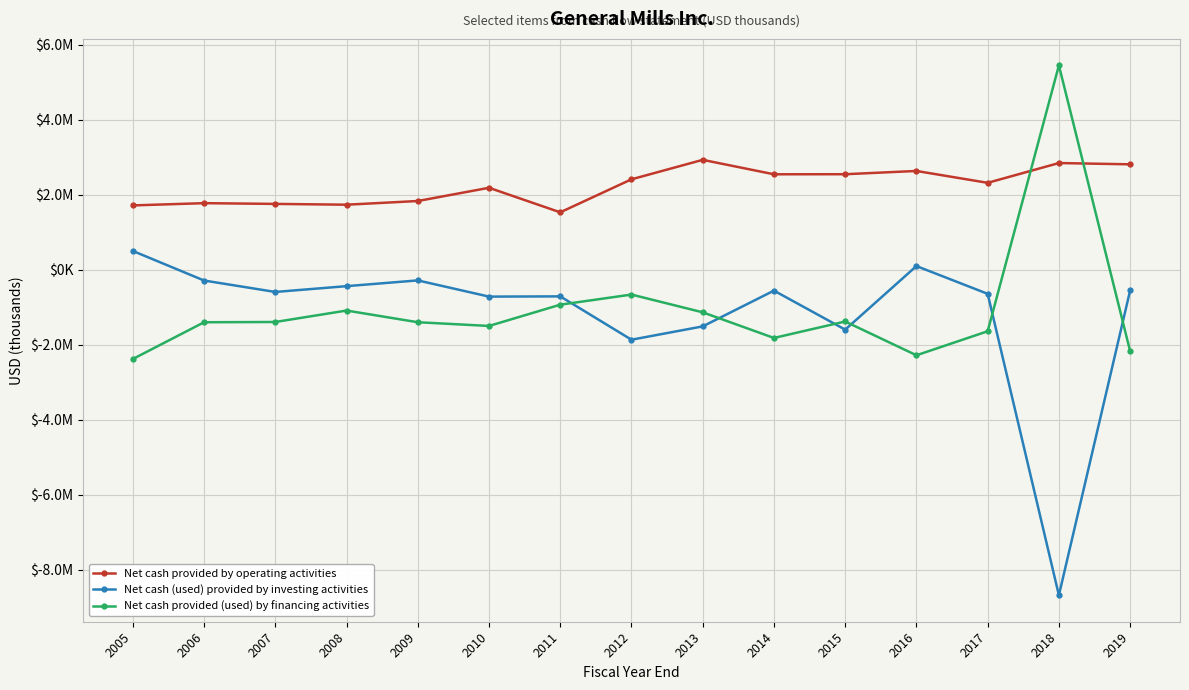

What are all the series names shown in the legend?

Net cash provided by operating activities, Net cash (used) provided by investing activities, Net cash provided (used) by financing activities